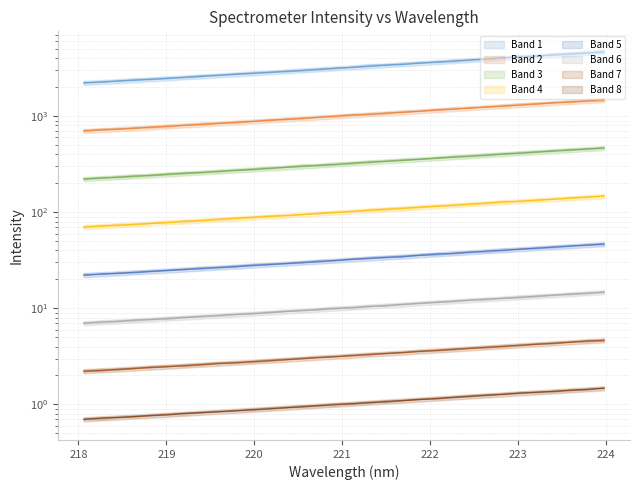

Does the chart have visible grid lines?

Yes